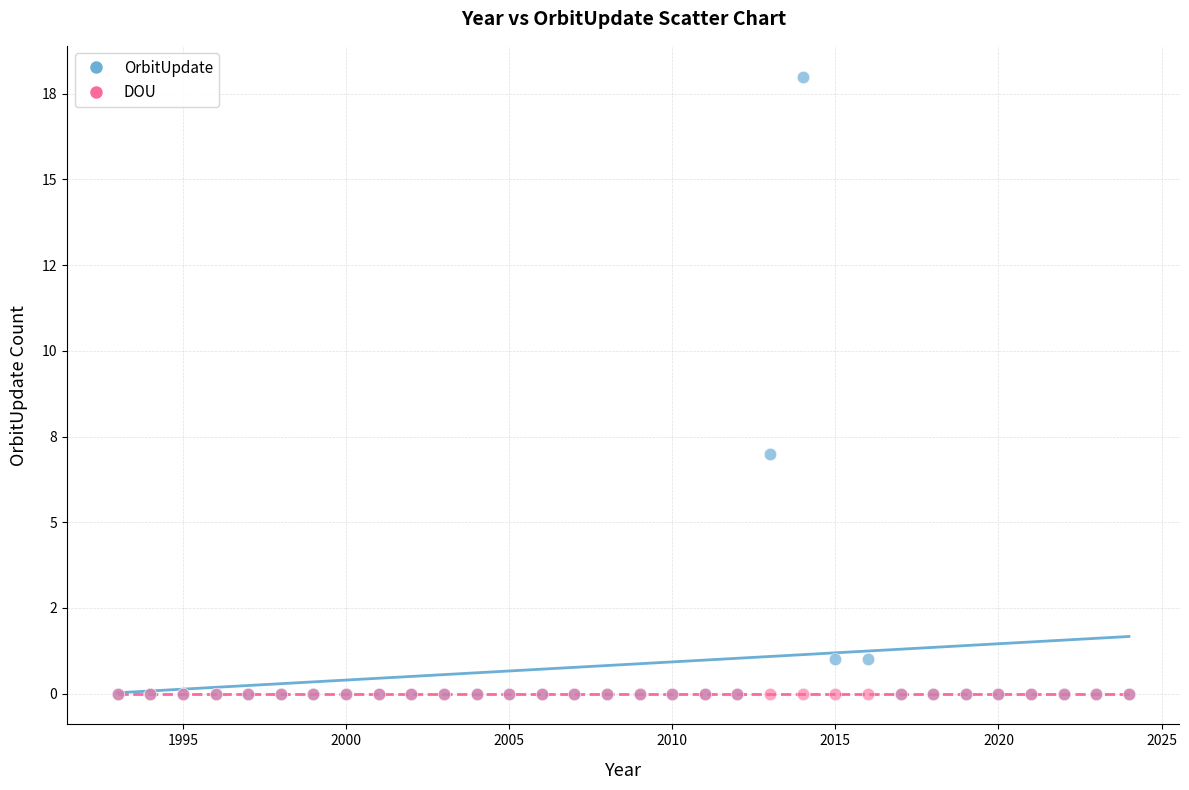

What are all the series names shown in the legend?

OrbitUpdate, DOU